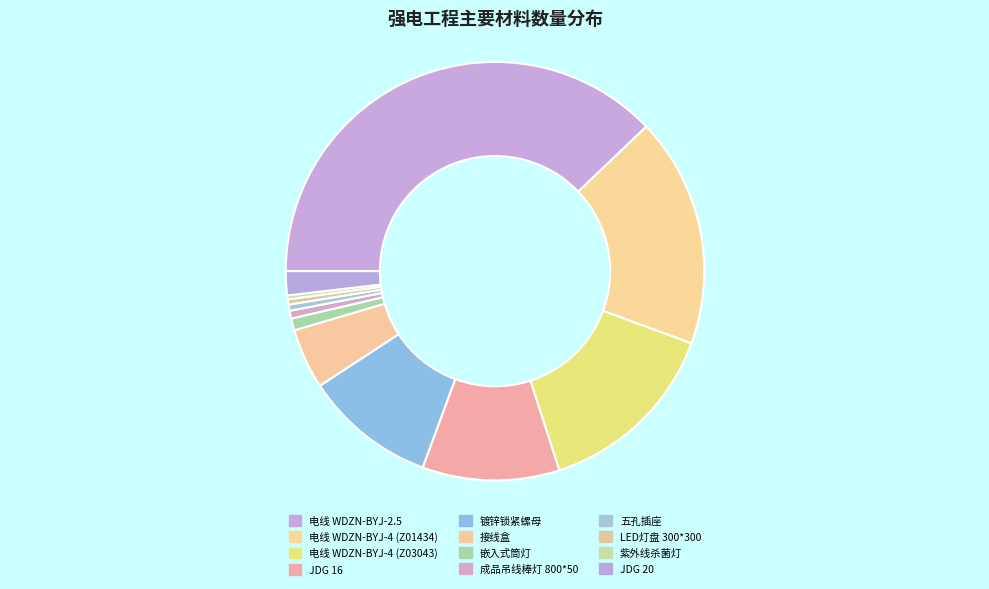

How many segments does this pie chart have?

12